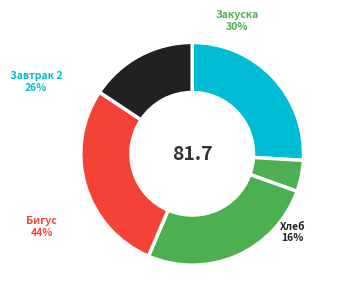

To the nearest percent, what portion does Бигус represent?

28%